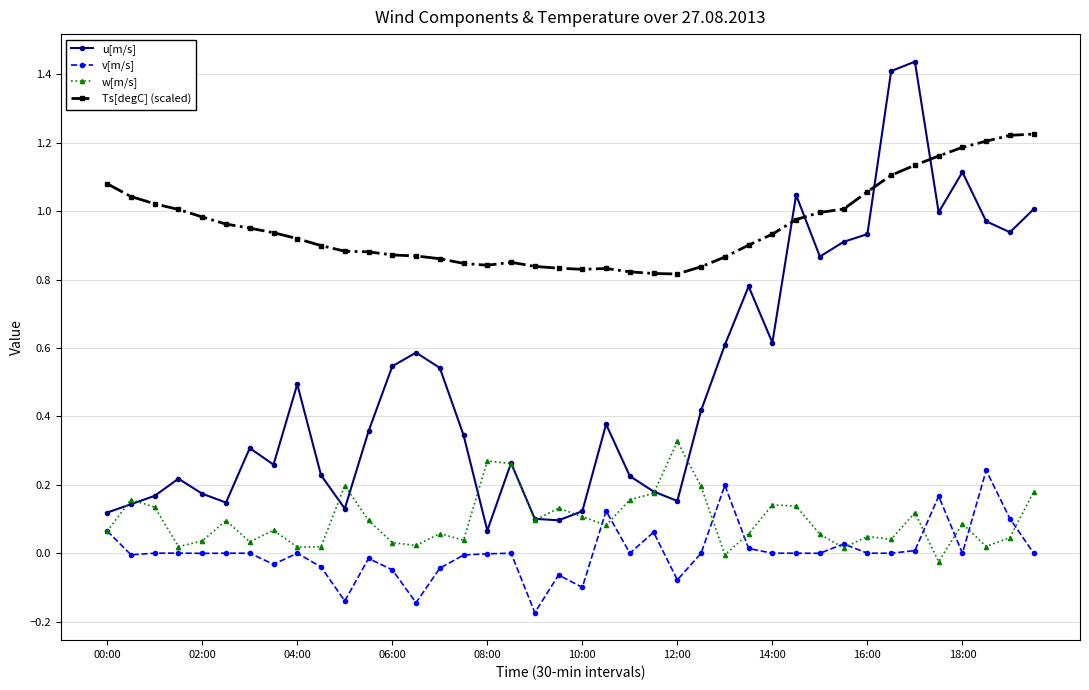

Which series has the largest total across all categories?

Ts[degC] (scaled)